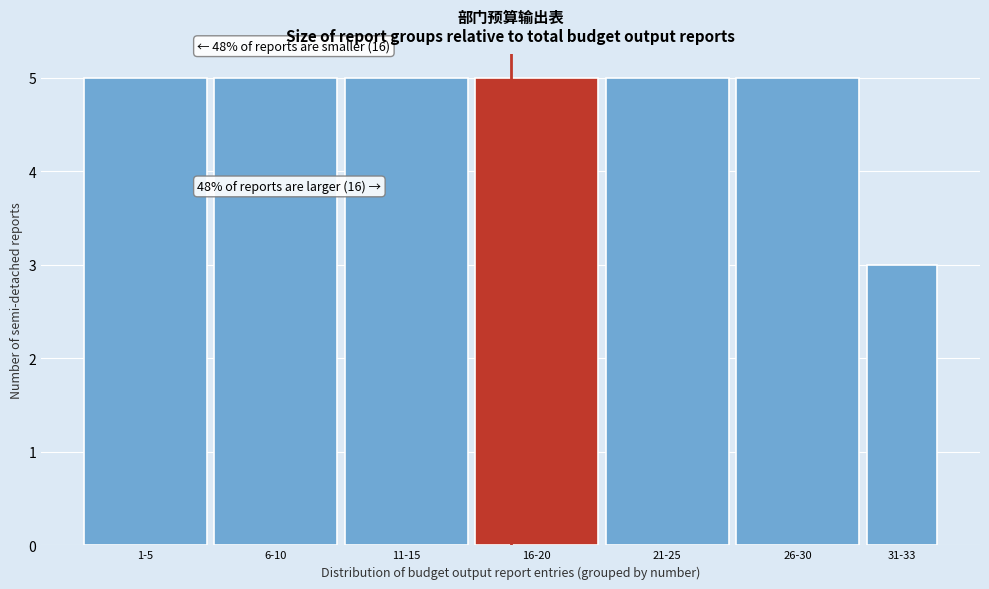

Reading right to left, transcribe all the data shown in this chart.

3	5	5	5	5	5	5